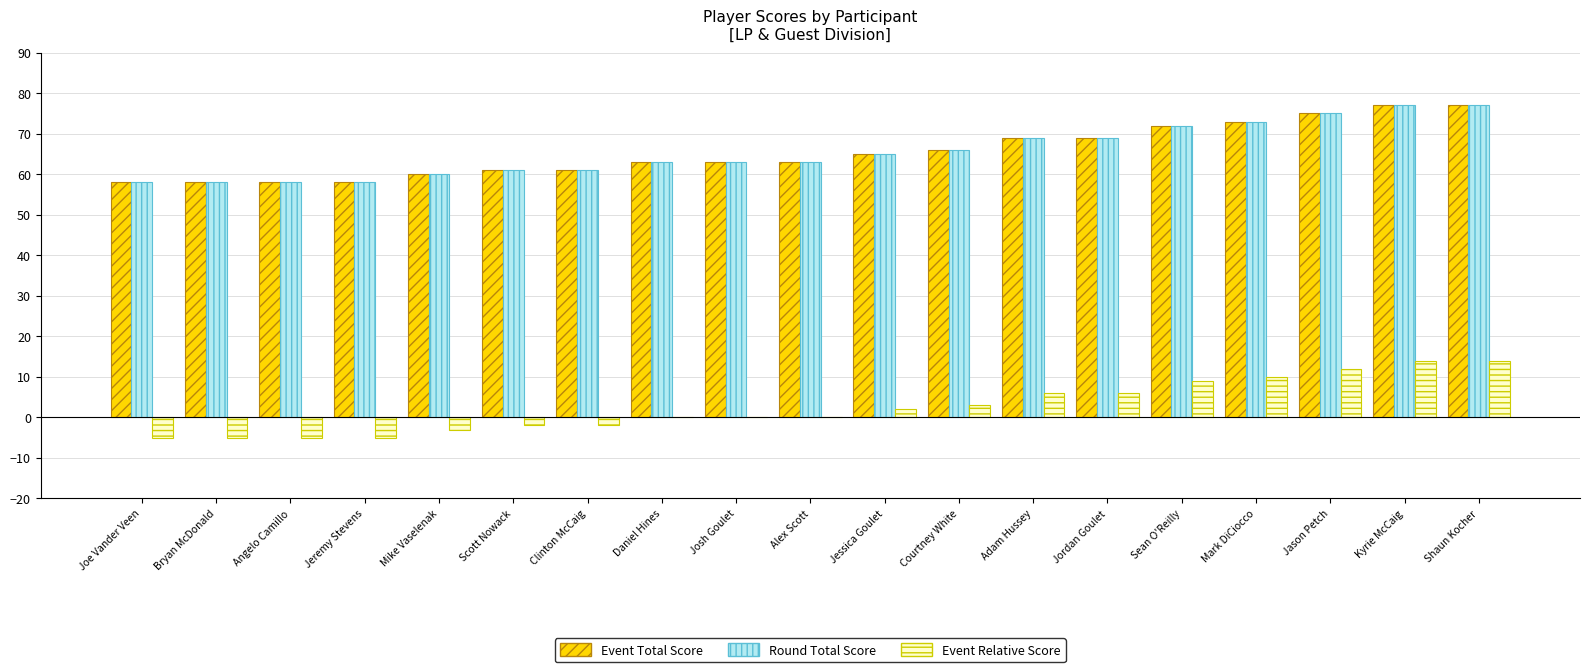

What is the greatest value displayed?

77